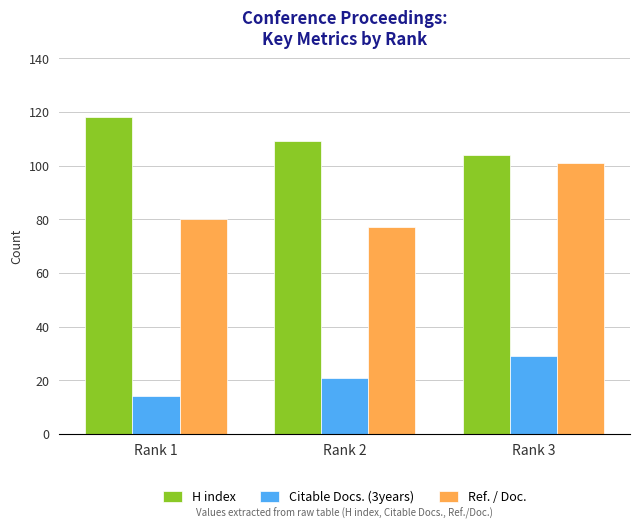

What is the spread (max minus min) of values at Rank 2?

88